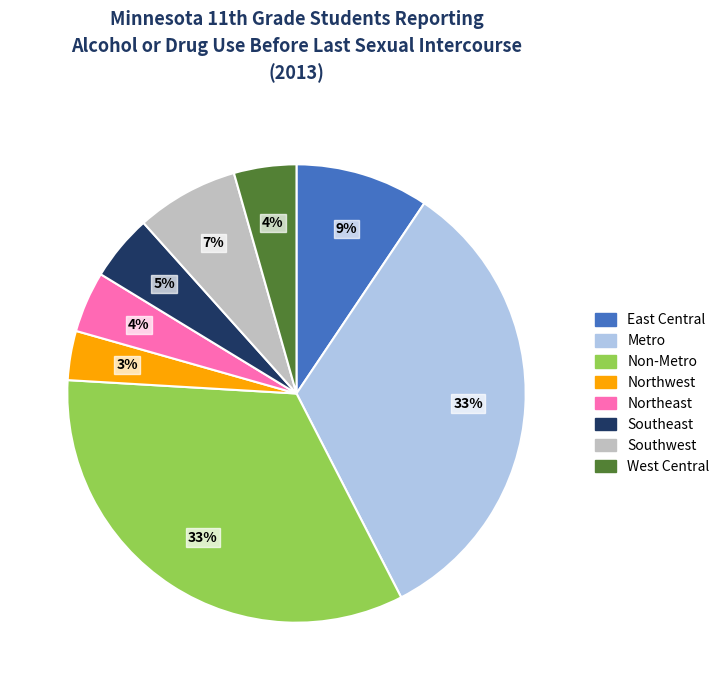

To the nearest percent, what is the combined percentage of Southwest and Non-Metro?

41%